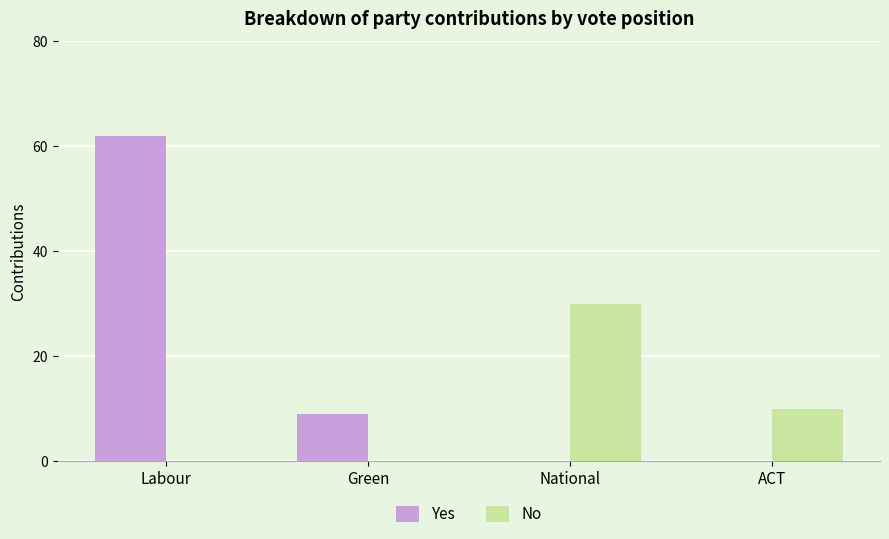

At which category is the sum across all series the highest?

Labour